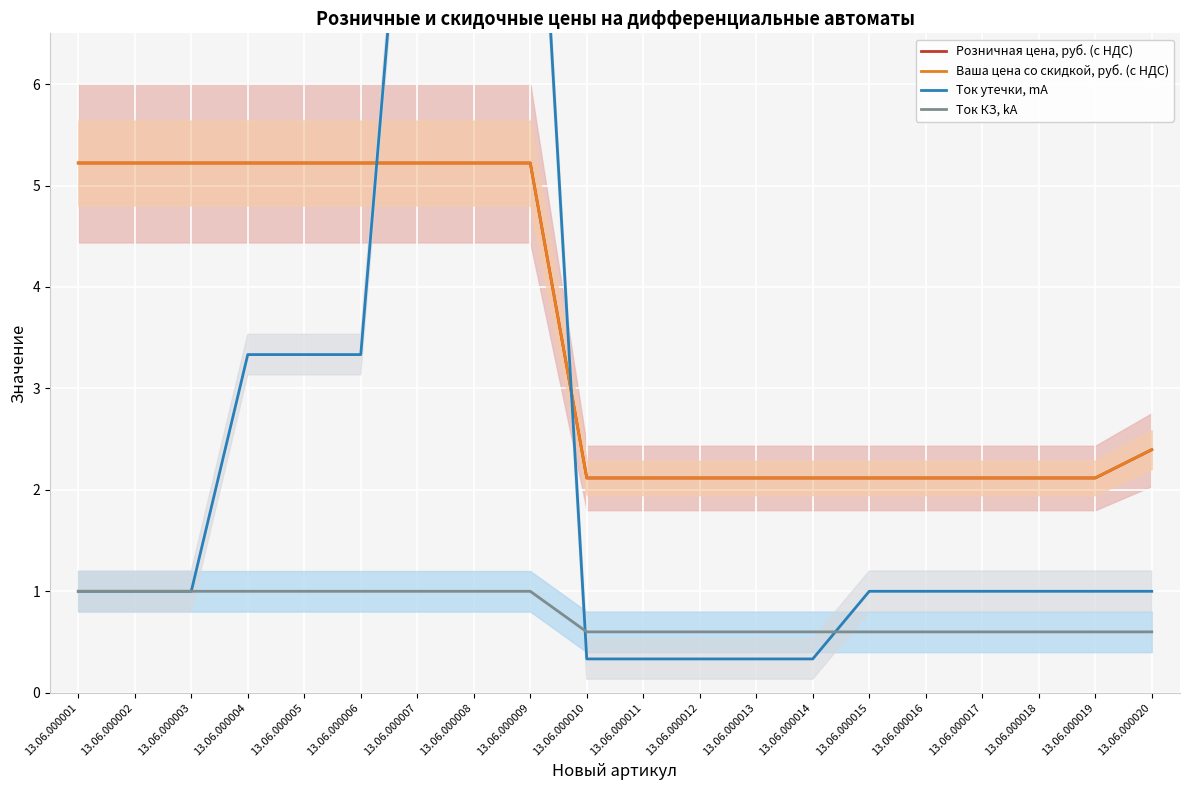

The Ток КЗ, kA series shows 1.0 at 13.06.000007. True or false?

True